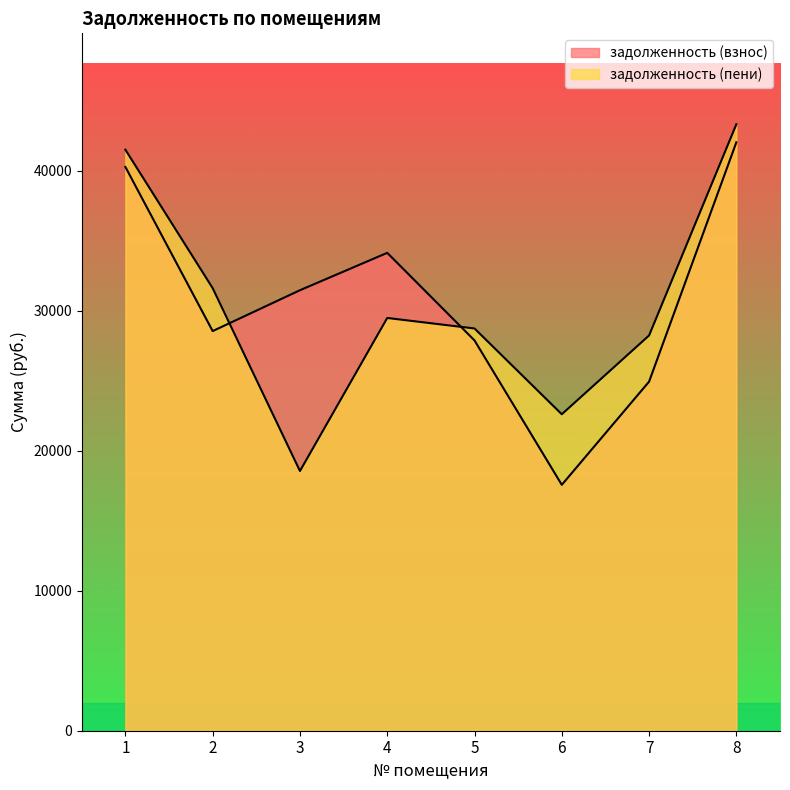

True or false: задолженность (пени) has more than 1 points higher than both neighbors.

False